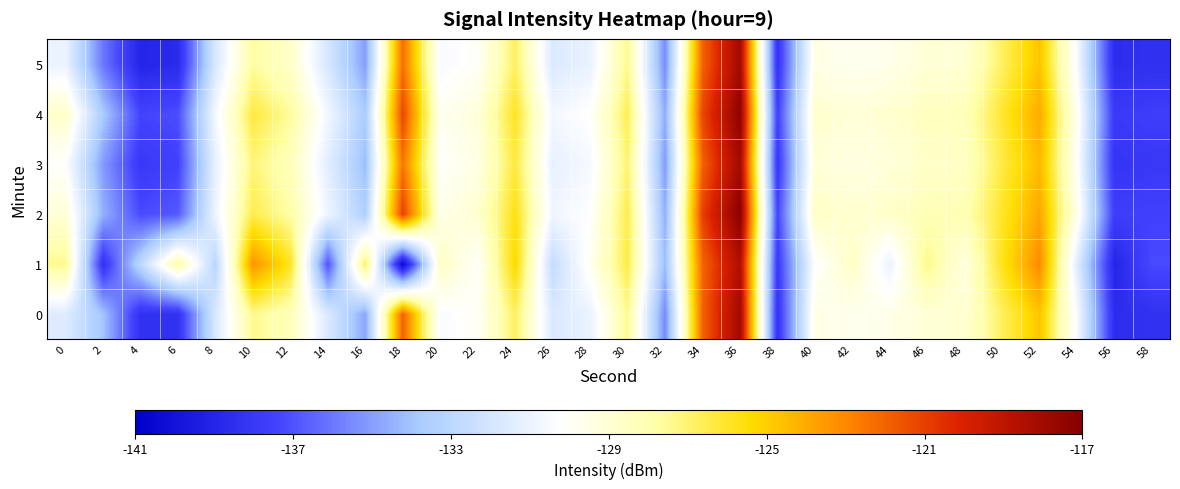

Which series has the widest spread of values?

1